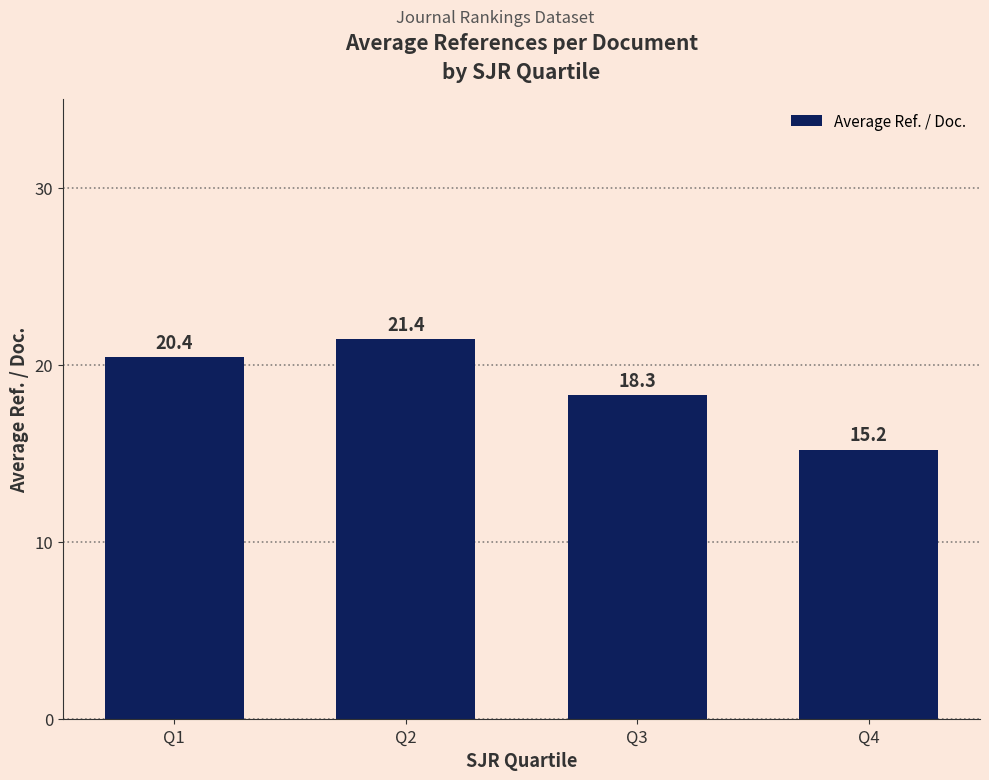

What is the value of the 4th bar from the left?

15.2